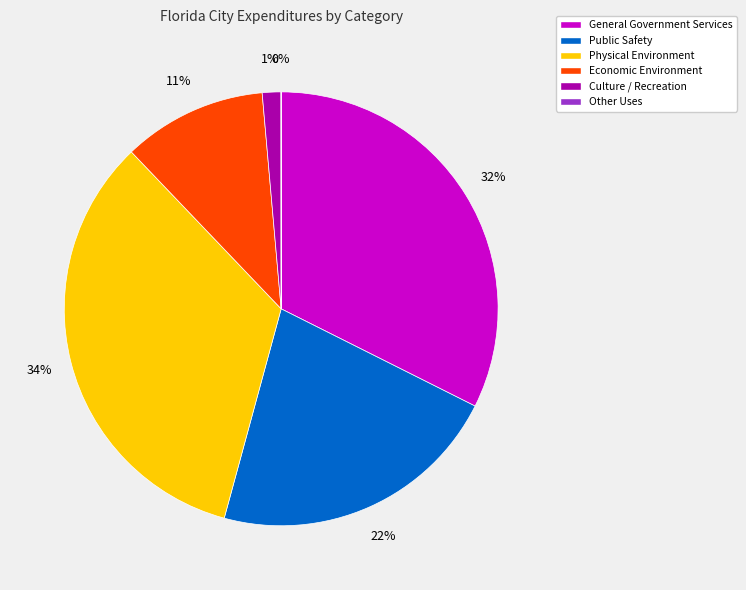

The Physical Environment slice represents 34% of the pie. True or false?

True